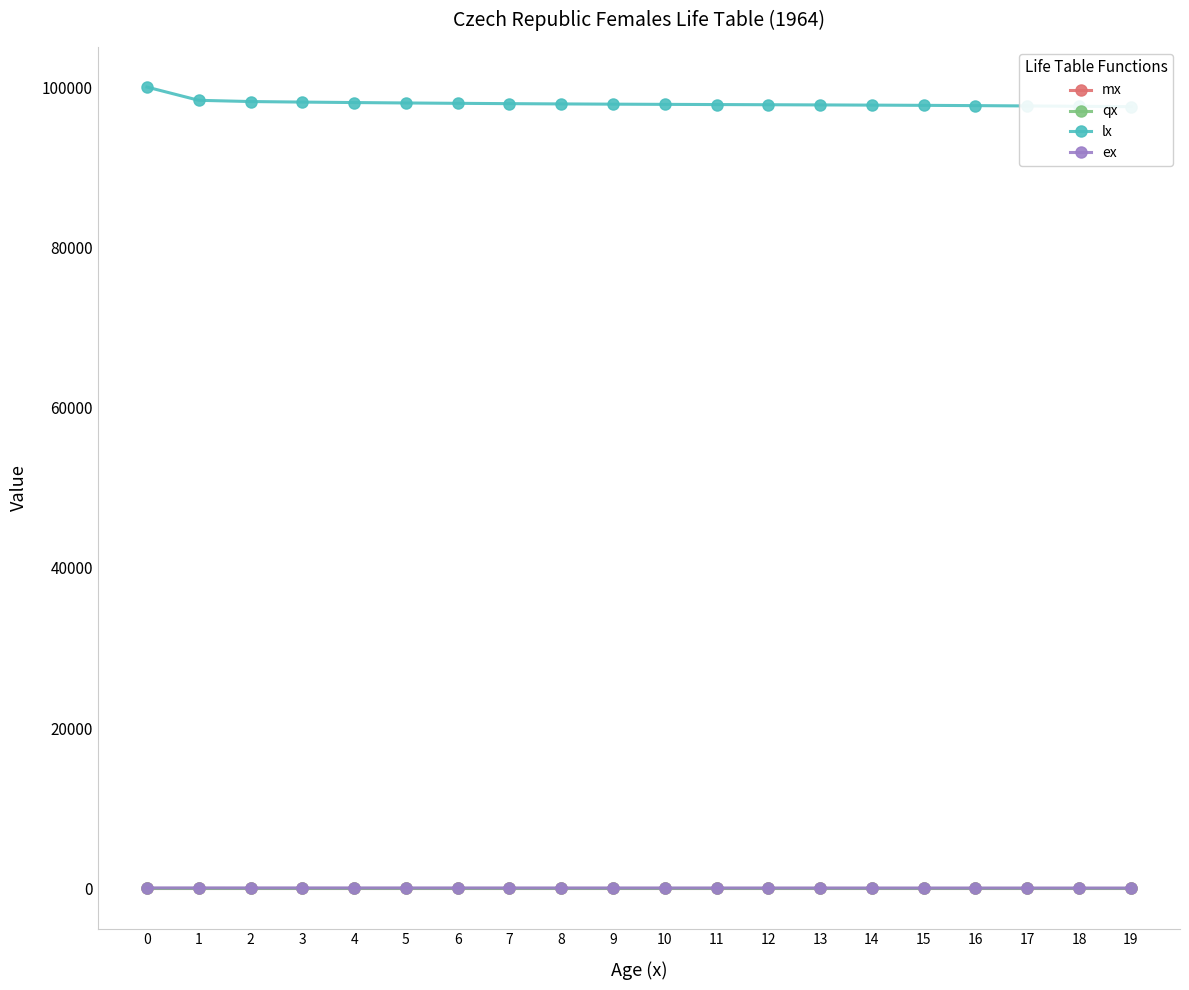

Where is the first local minimum for mx?

11